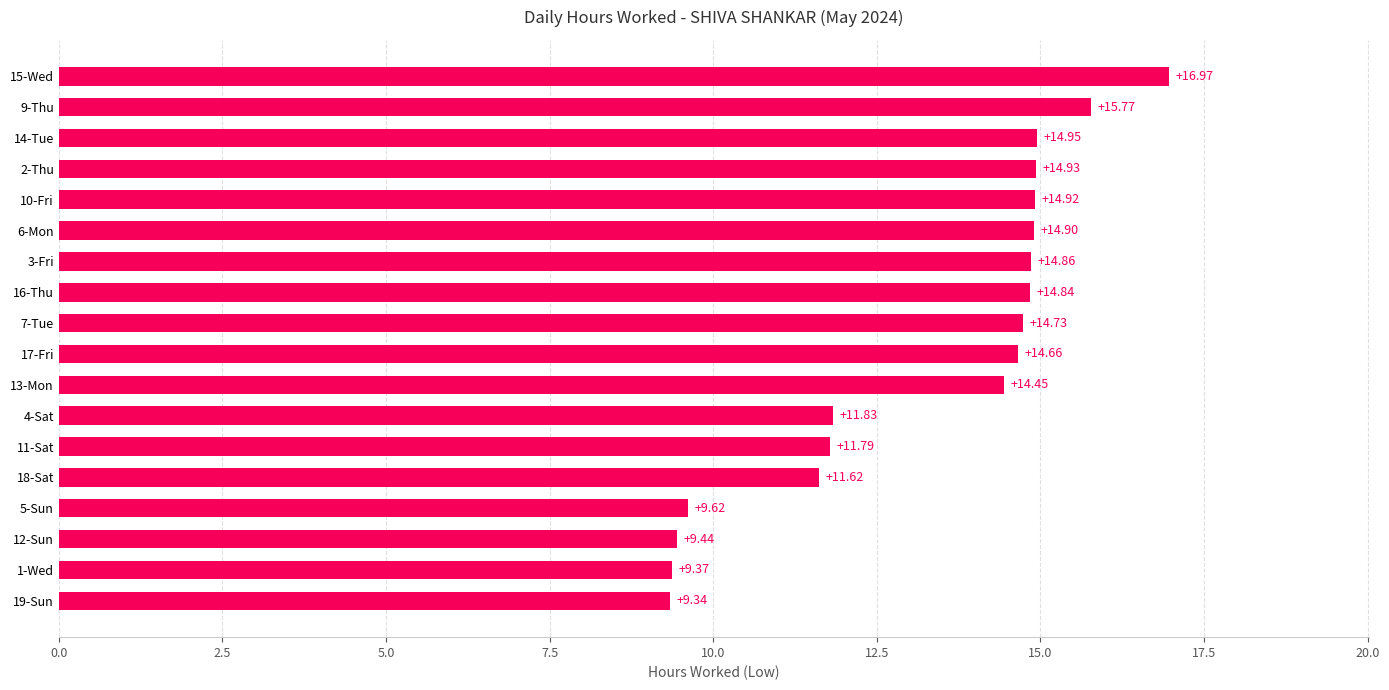

What is the difference between the maximum and minimum values?

7.6